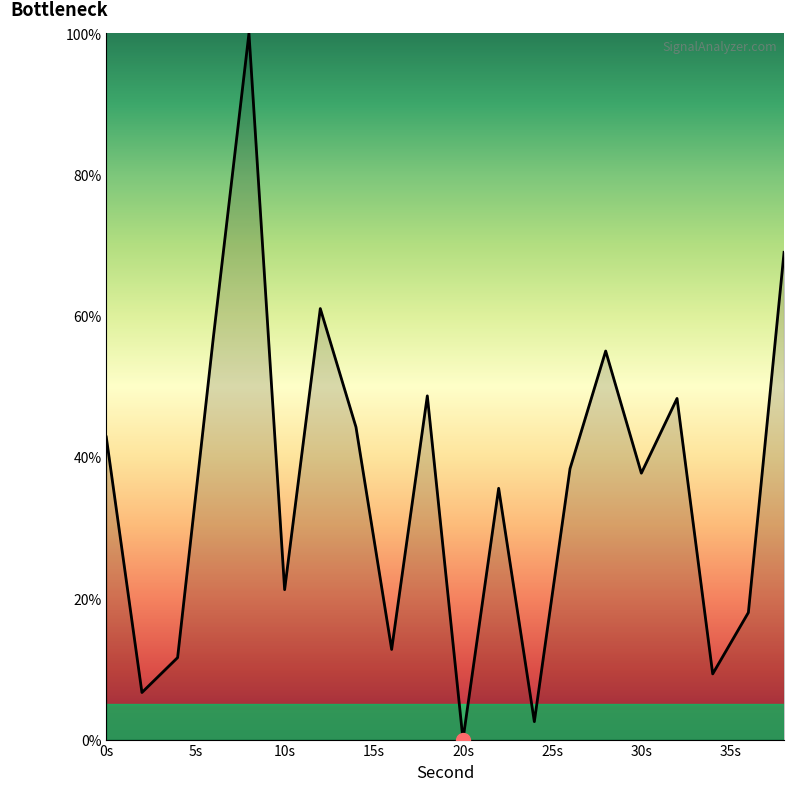

What is the greatest value displayed?

100.0